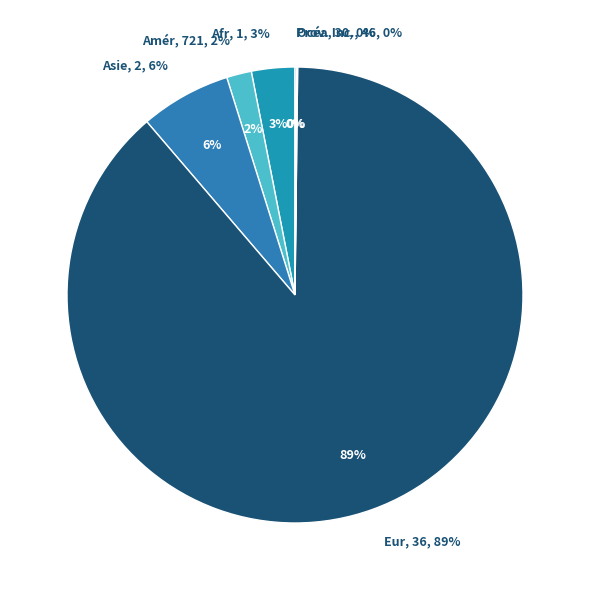

How much of the chart is everything except Europe?

11.4%